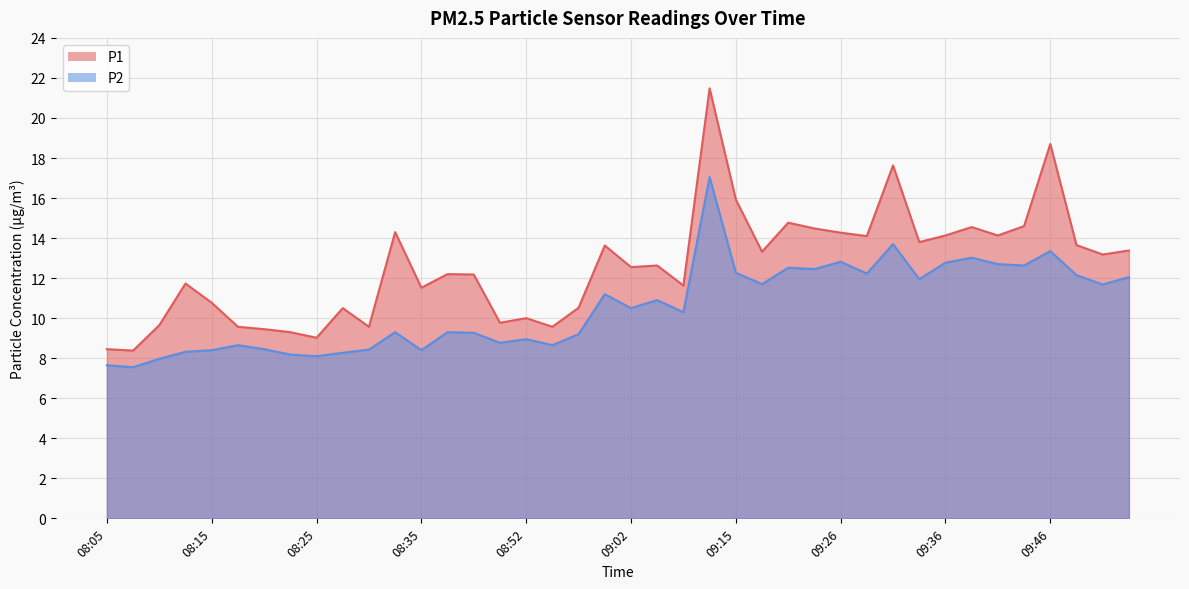

Which category has the highest value in the P2 series?

09:13